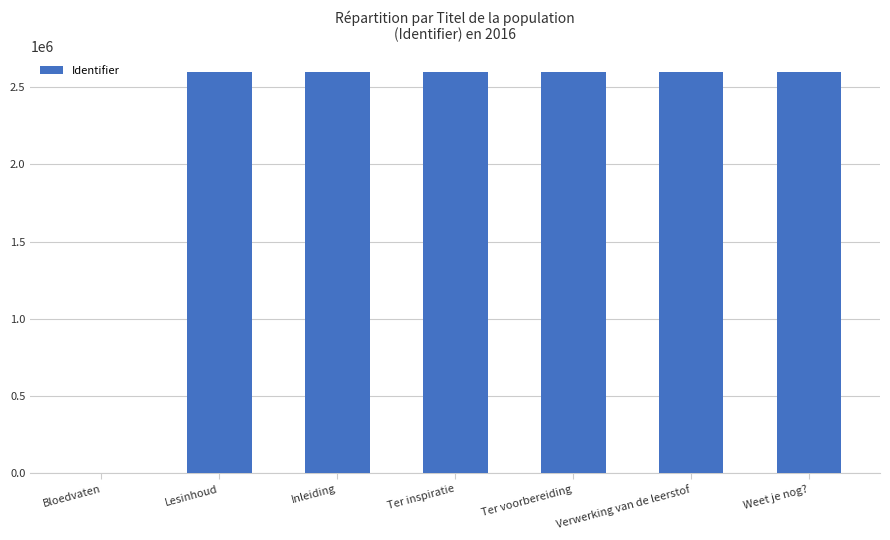

At which label is the value closest to 1299874?

Lesinhoud